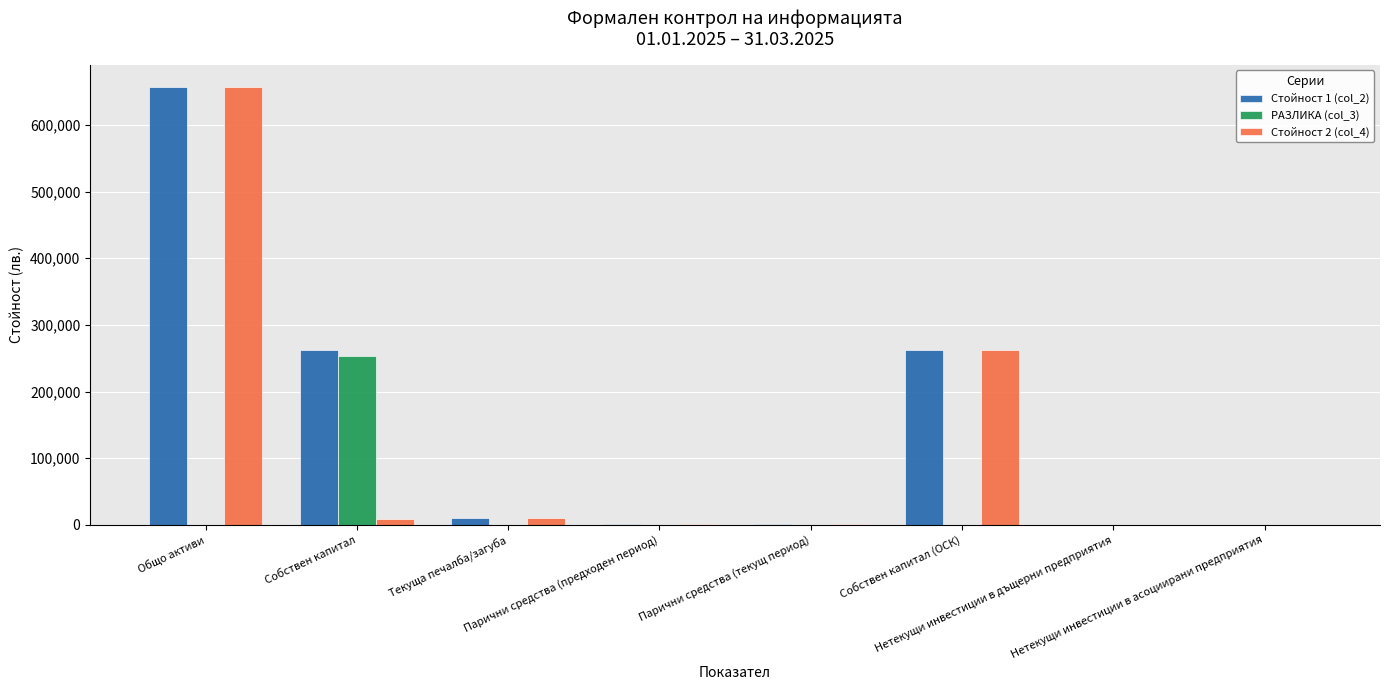

Which series has the largest total across all categories?

Стойност 1 (col_2)